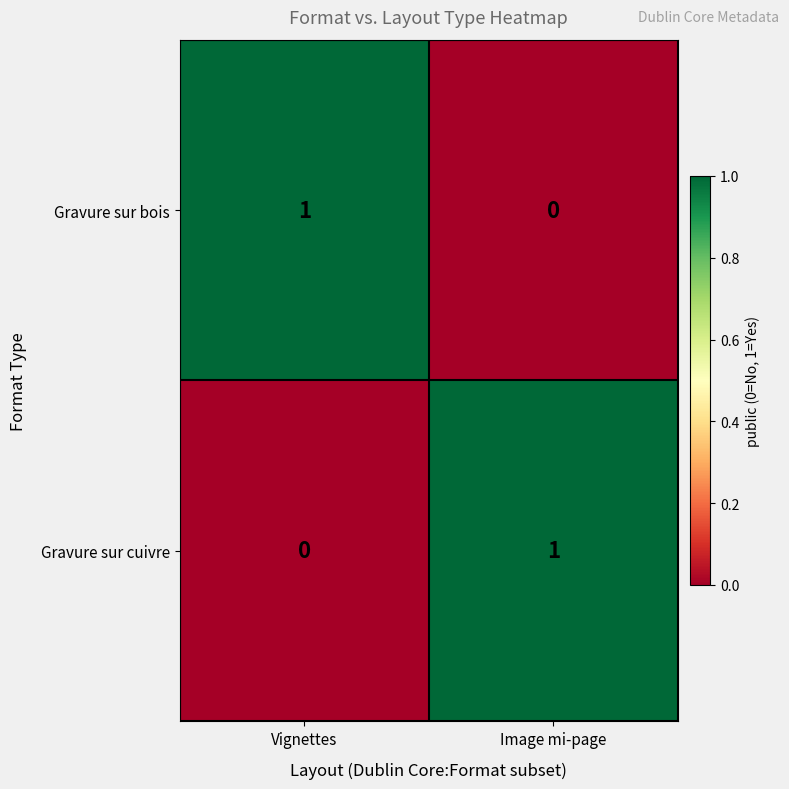

At which label does Gravure sur cuivre reach its minimum?

Vignettes